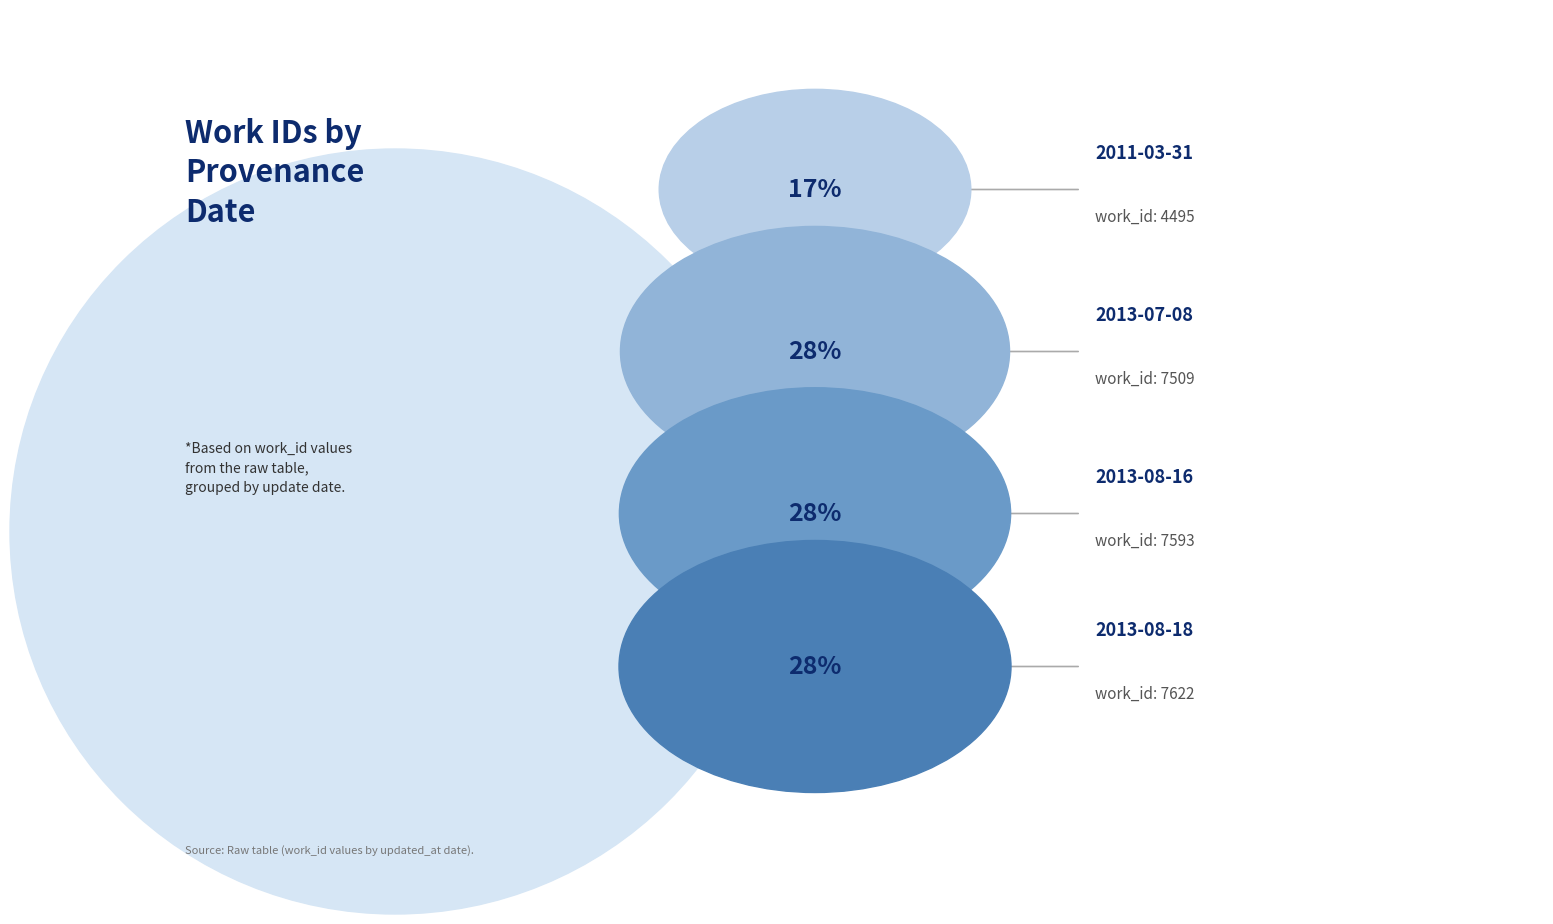

Rank the categories by value from highest to lowest.

2013-08-18, 2013-08-16, 2013-07-08, 2011-03-31